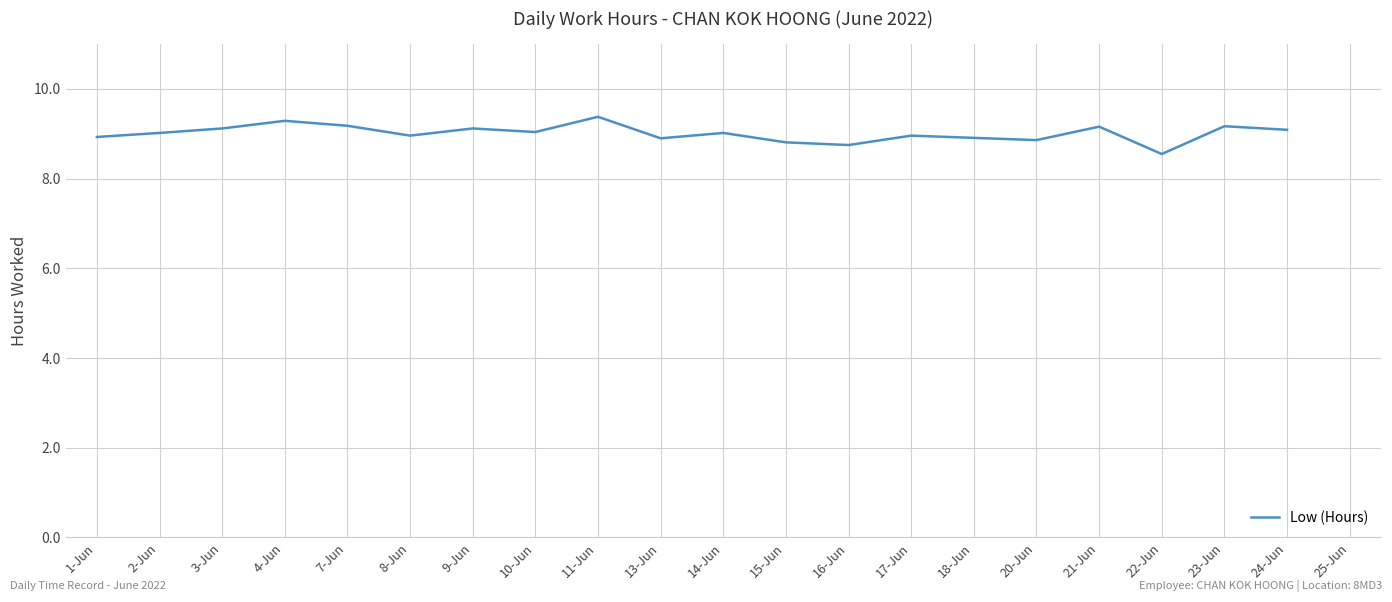

Approximately how many times larger is the value at 4-Jun compared to 13-Jun?

1.0